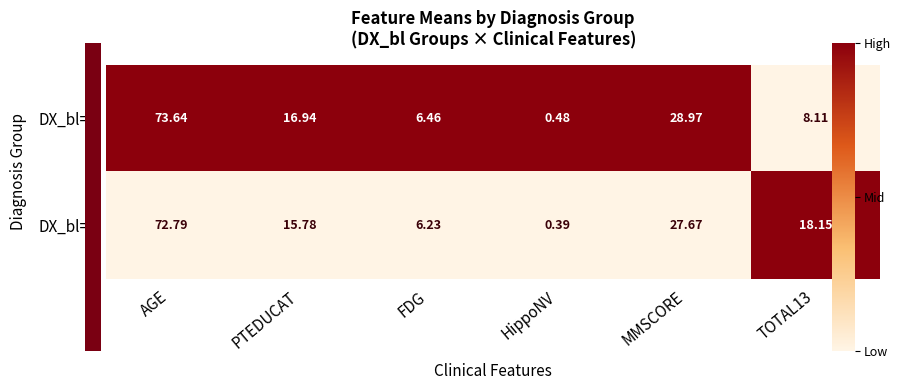

At how many categories does at least one series exceed 0?

6